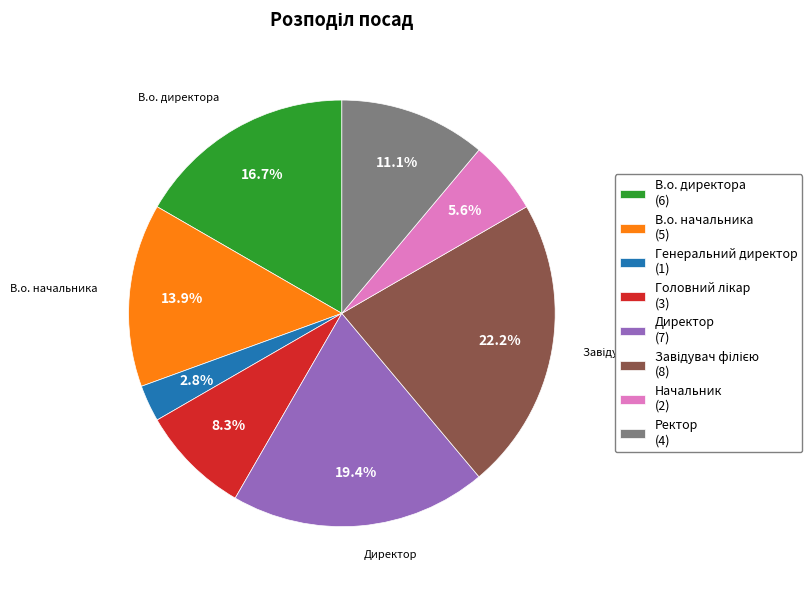

Does Генеральний директор represent more than half of the total?

No